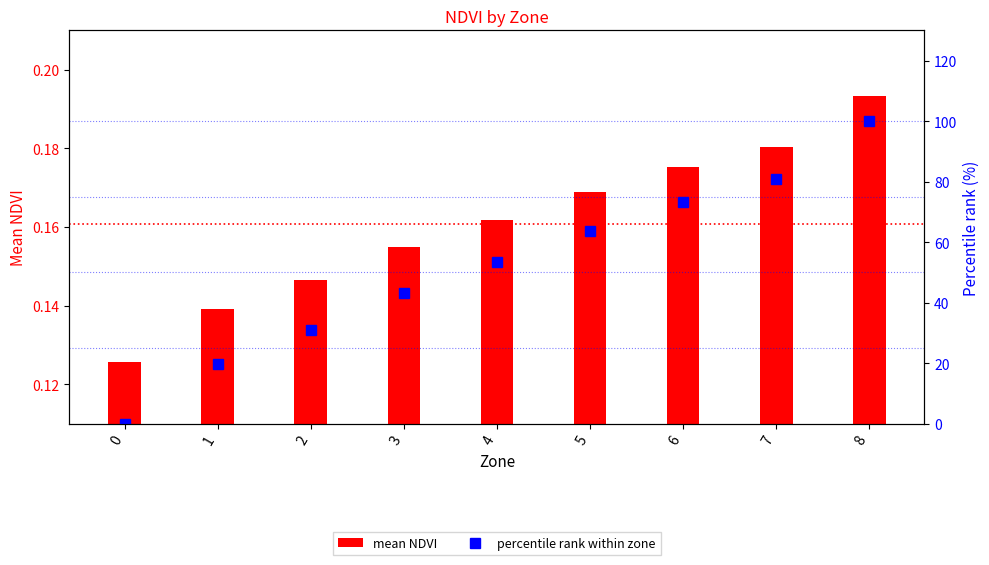

What is the approximate value of mean NDVI at 2?

0.1